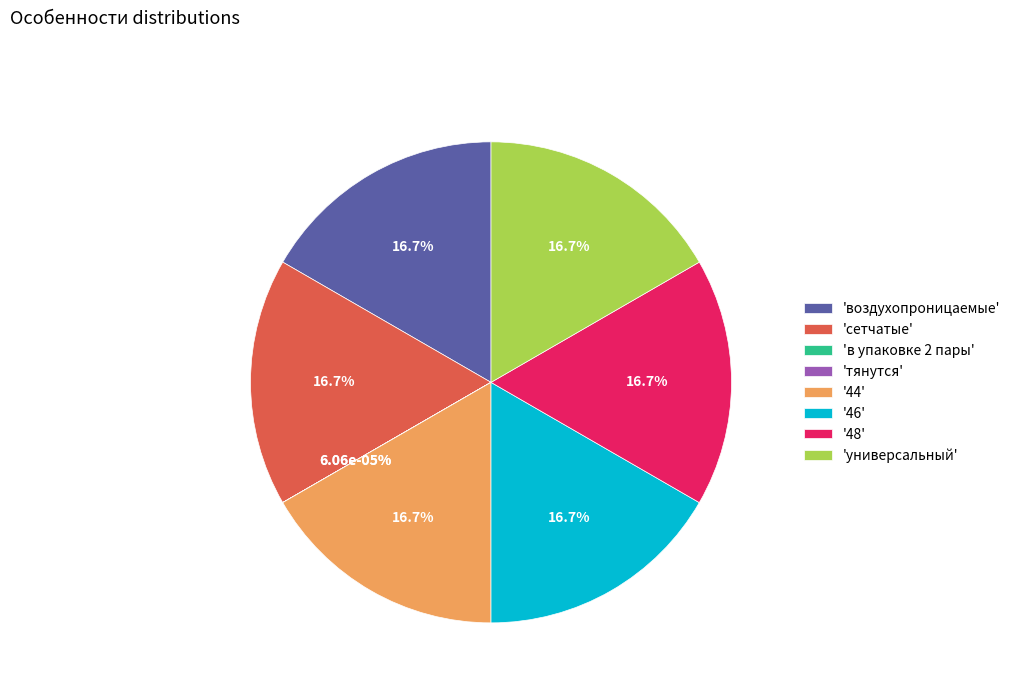

Does any single category account for the majority?

No